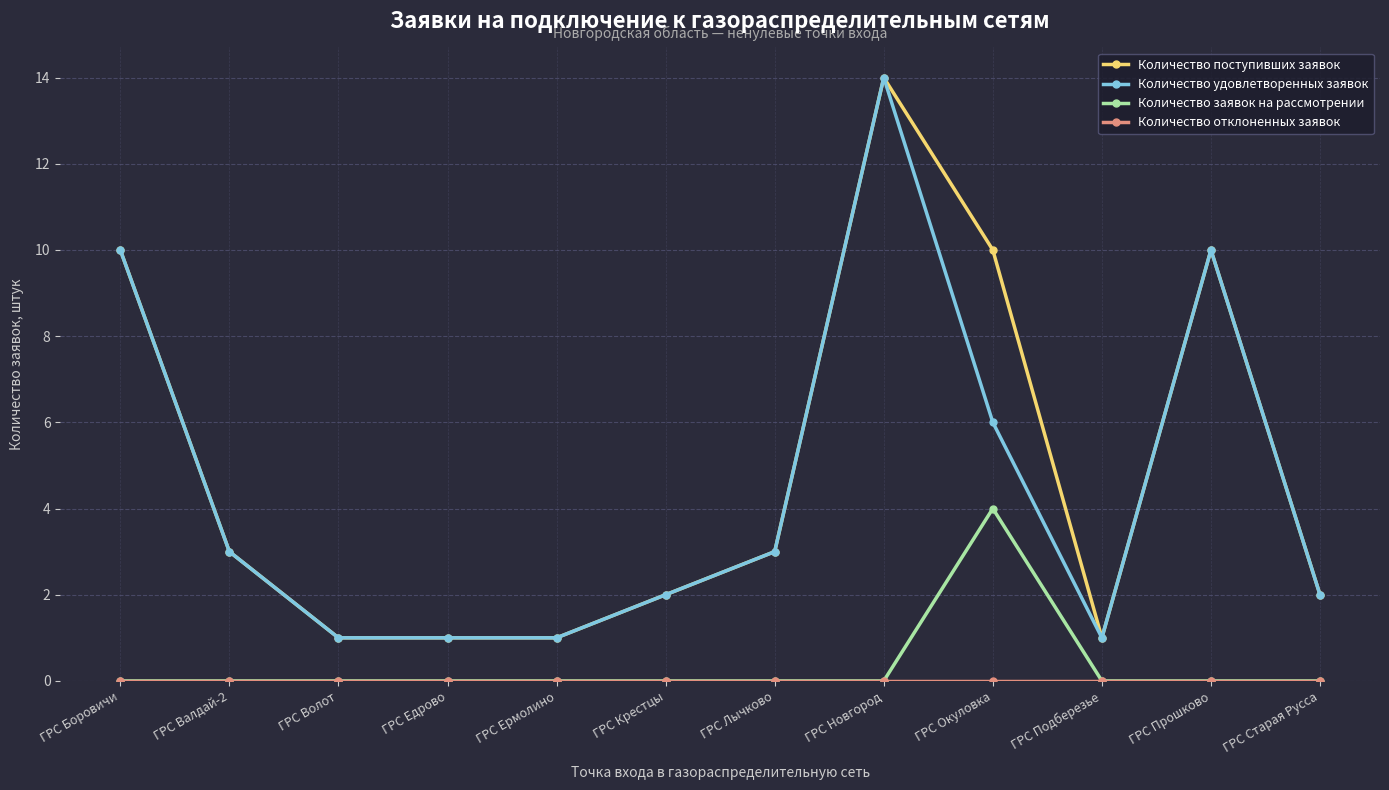

What is the difference between the highest and lowest values at ГРС Боровичи?

10